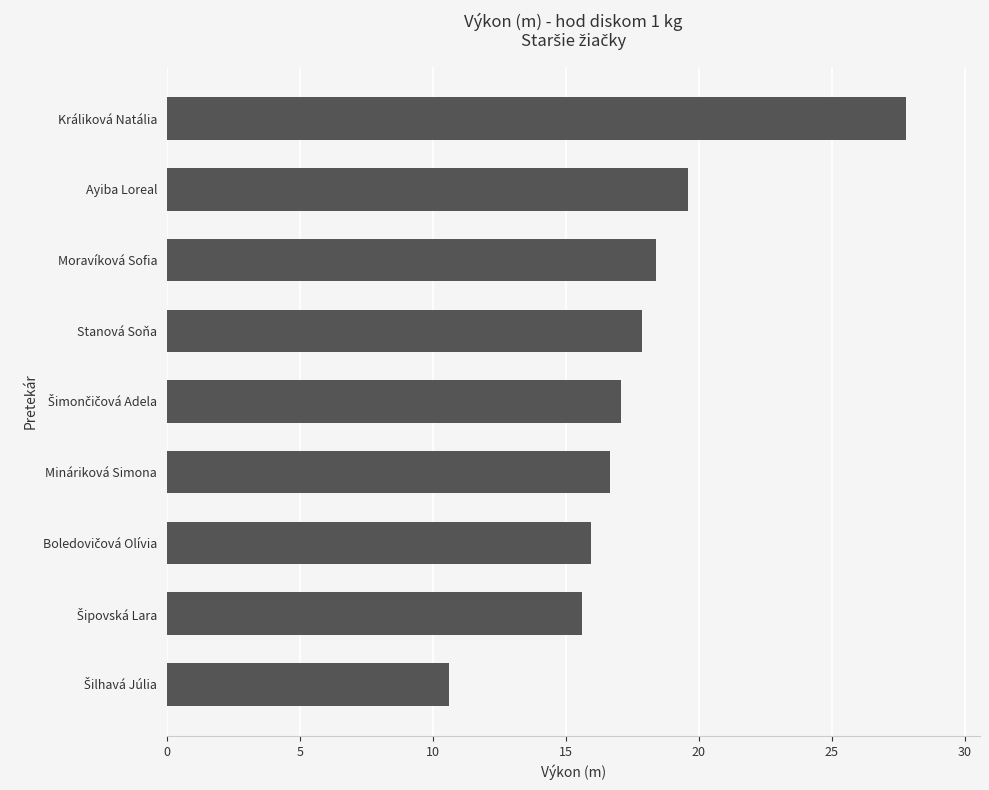

True or false: the data shows 9.0 at Stanová Soňa.

False